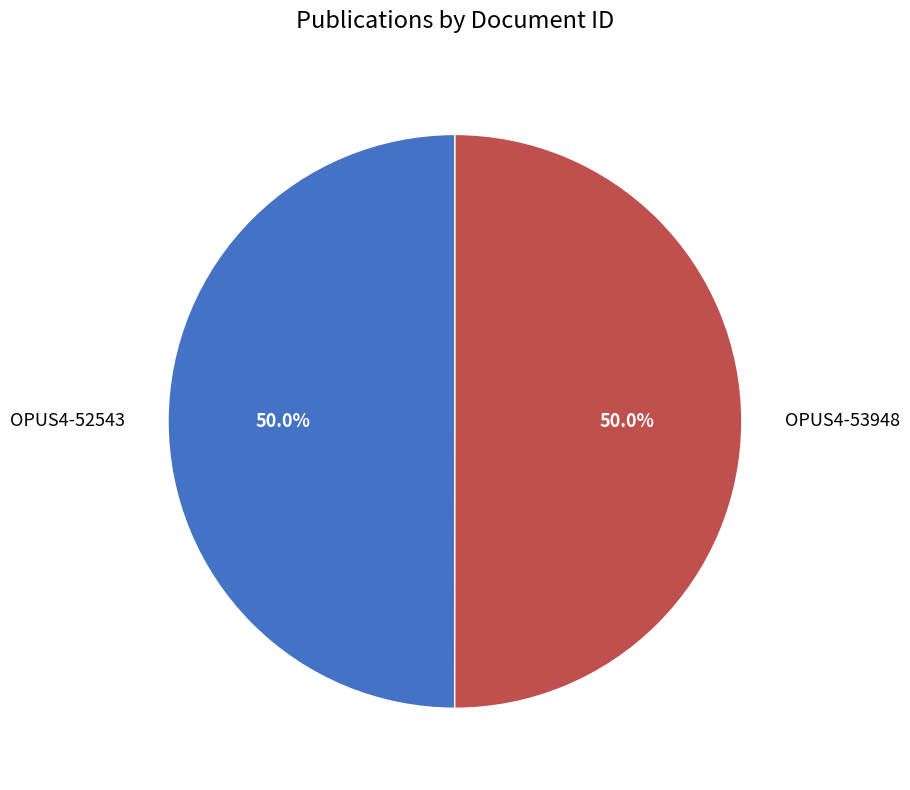

Is it true that OPUS4-53948 is 50% of the pie?

True